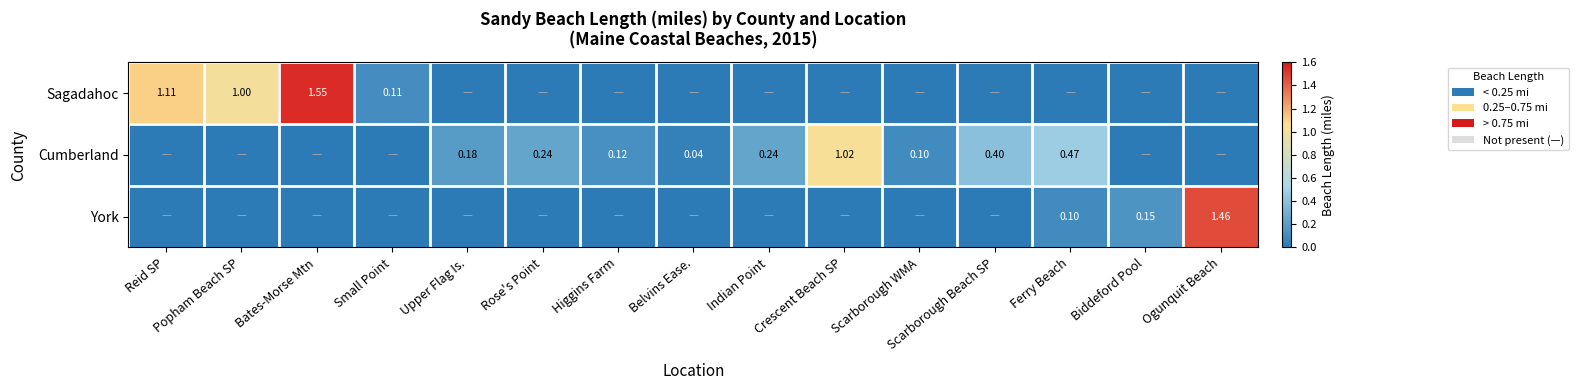

What is the maximum value for Cumberland?

1.0